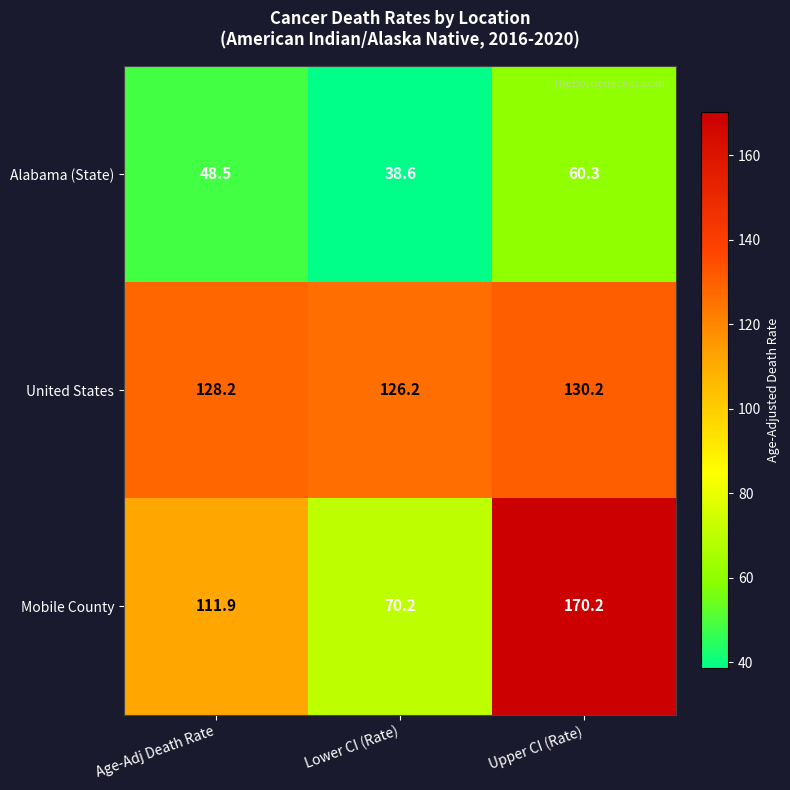

At which category is the sum across all series the highest?

Upper CI (Rate)